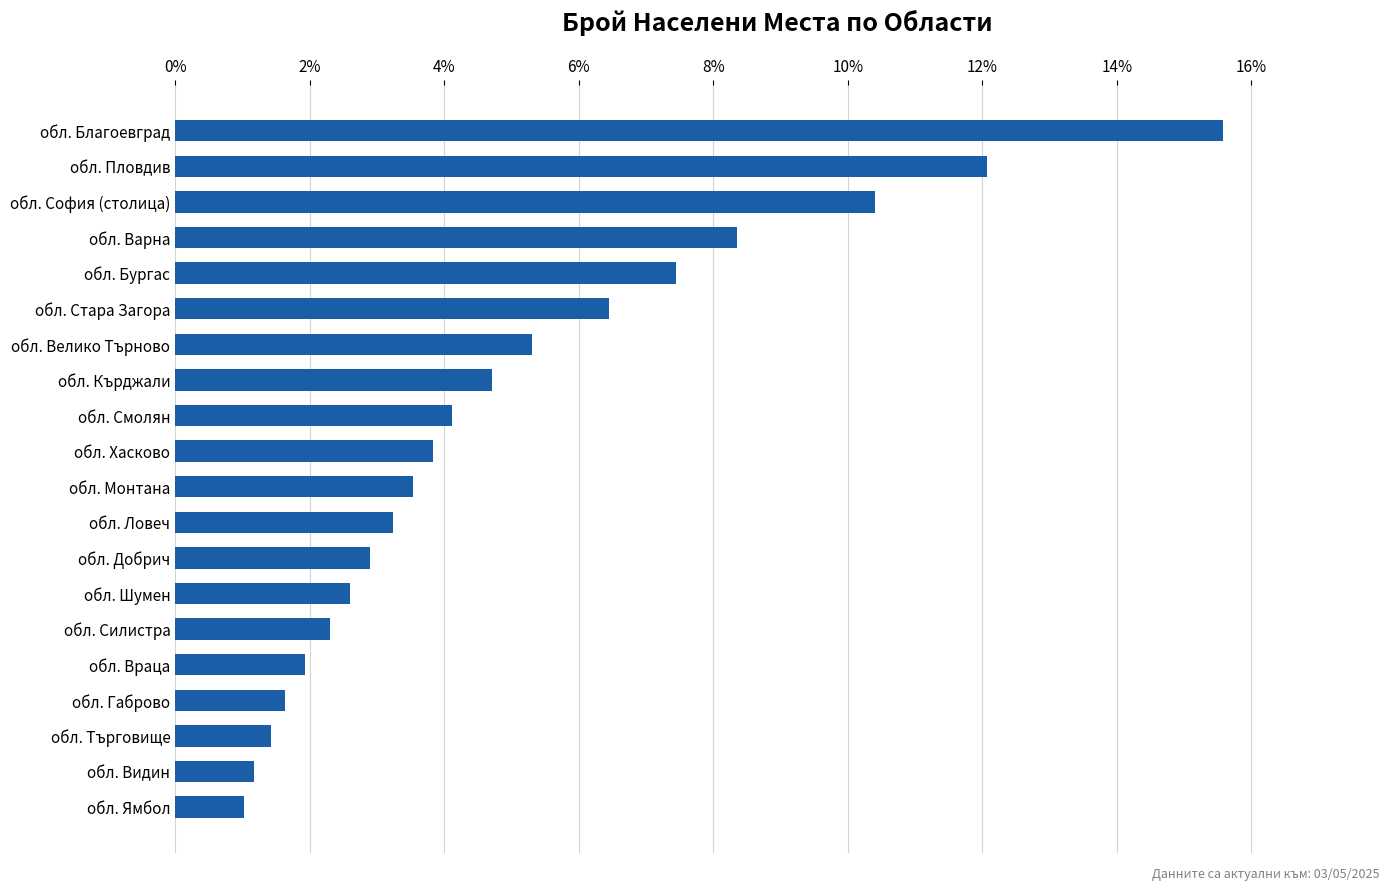

The chart shows a value of 5.6 at обл. Благоевград. True or false?

False